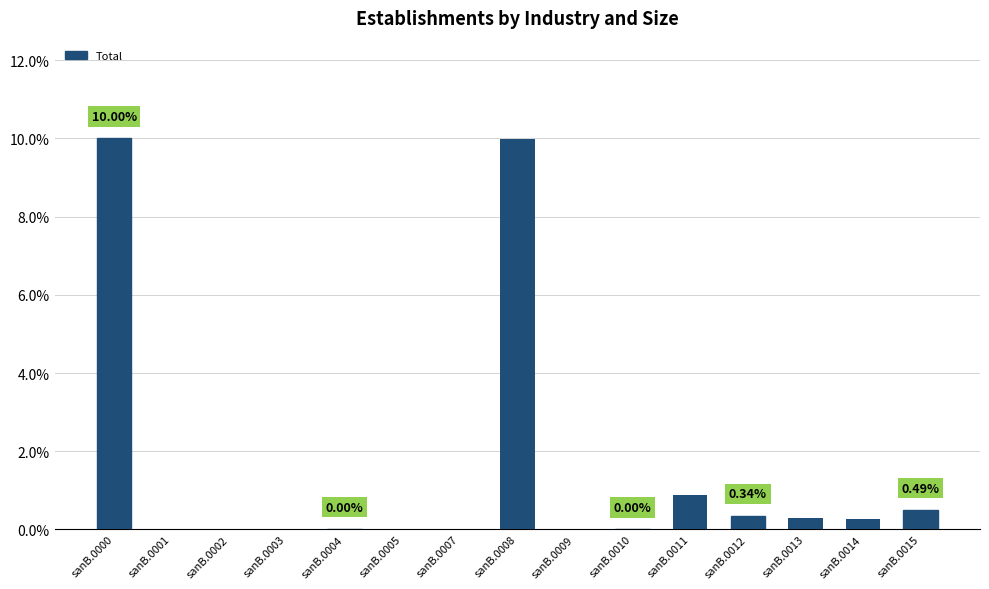

What is the sum of the values at sanB.0011 and sanB.0015?

1.4